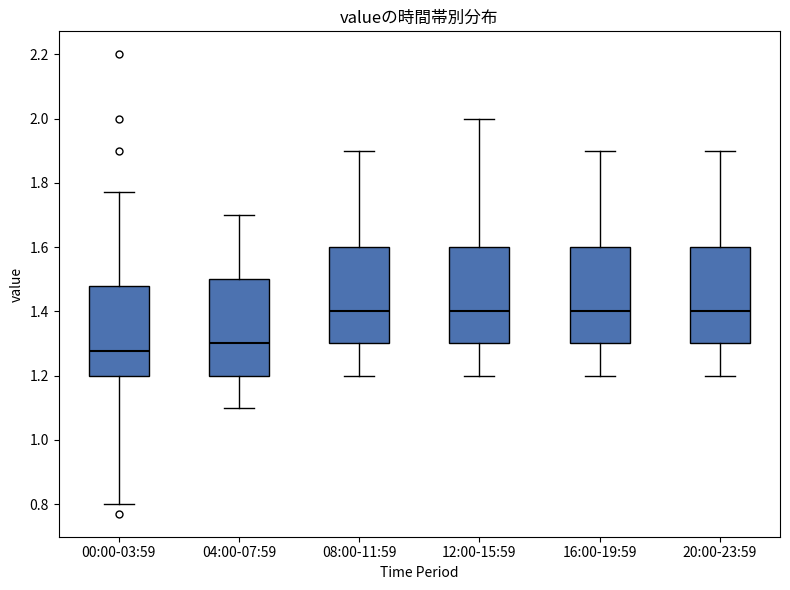

Reading left to right, transcribe this box plot: for each box, give where its median line is, the range the box spans, and where its two whiskers end, as read against the y-axis. The values are not printed on the chart, so give them approximately, as read against the axis.

00:00-03:59: median 1.28, box 1.20 to 1.48, whiskers 0.80 to 1.78
04:00-07:59: median 1.30, box 1.20 to 1.50, whiskers 1.10 to 1.70
08:00-11:59: median 1.40, box 1.30 to 1.60, whiskers 1.20 to 1.90
12:00-15:59: median 1.40, box 1.30 to 1.60, whiskers 1.20 to 2.00
16:00-19:59: median 1.40, box 1.30 to 1.60, whiskers 1.20 to 1.90
20:00-23:59: median 1.40, box 1.30 to 1.60, whiskers 1.20 to 1.90